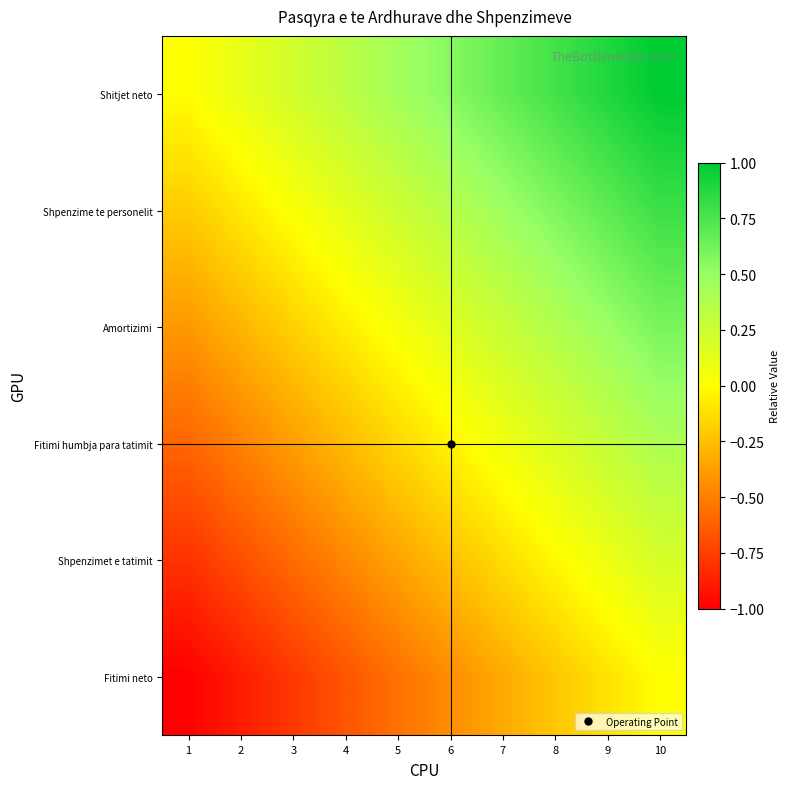

What is the difference between the highest and lowest values at 10?

1.0